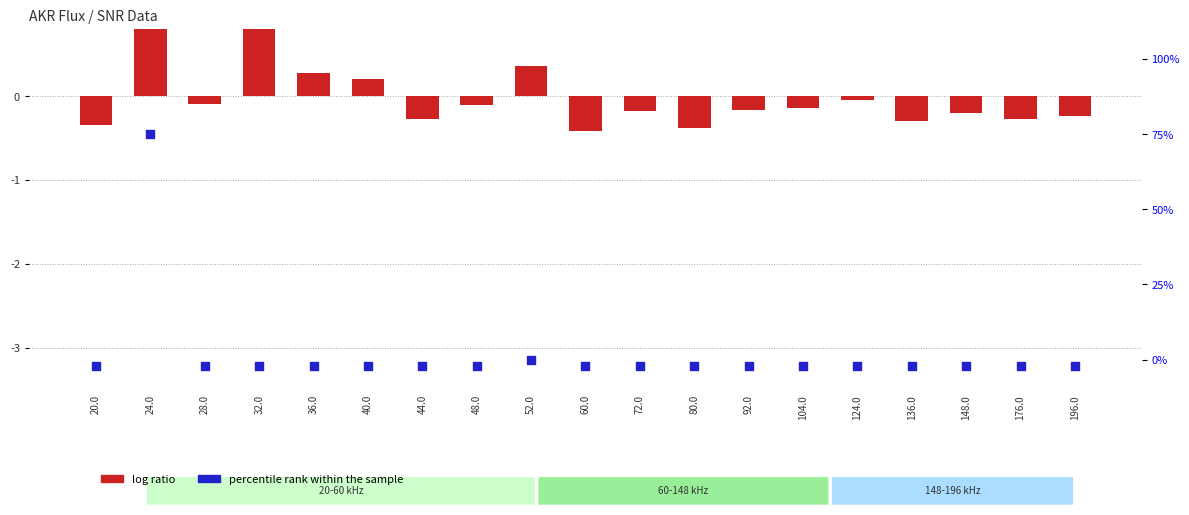

At how many categories does at least one series exceed 35?

1